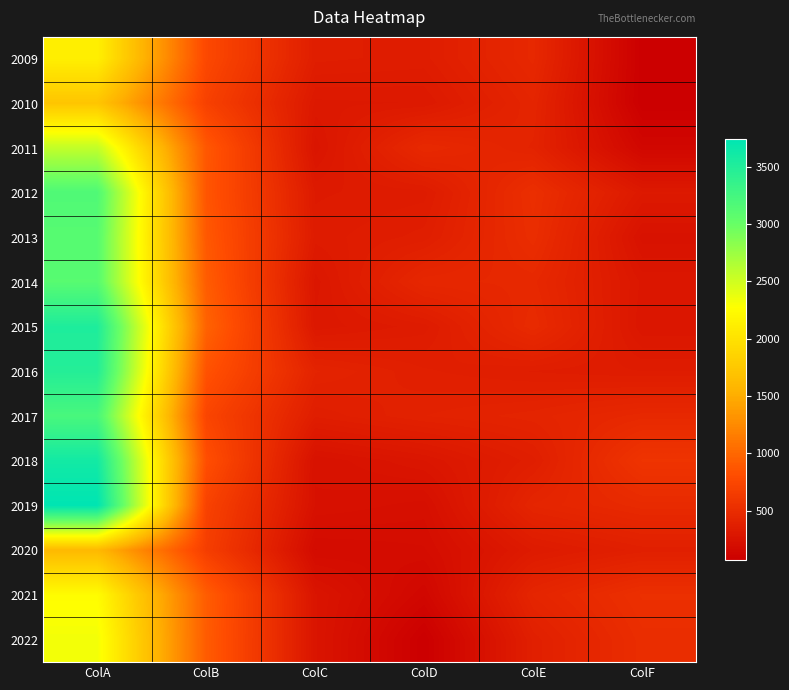

How many categories are shown in the chart?

6